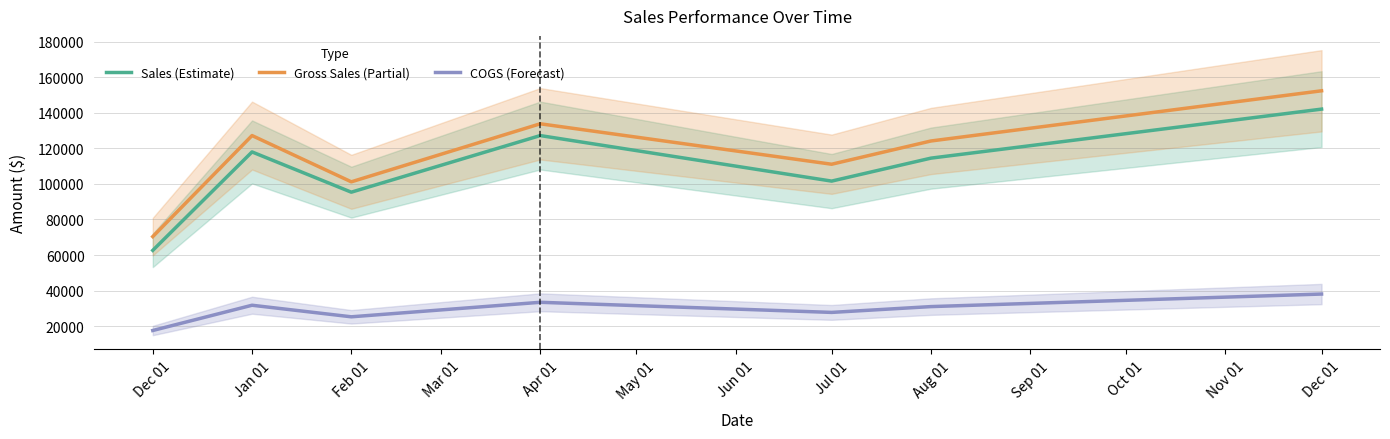

What is the greatest value displayed?

152332.8